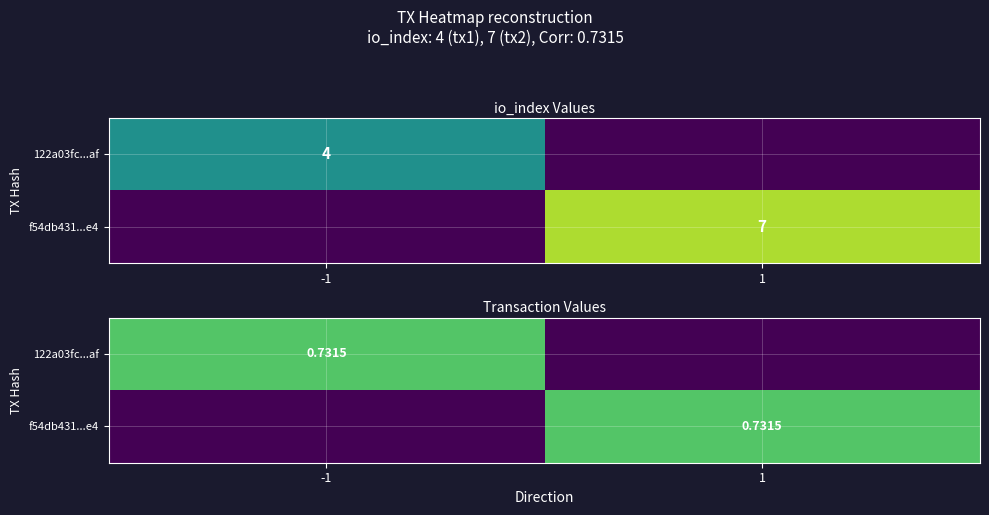

The value of 122a03fc...af at -1 is 1.2. True or false?

False